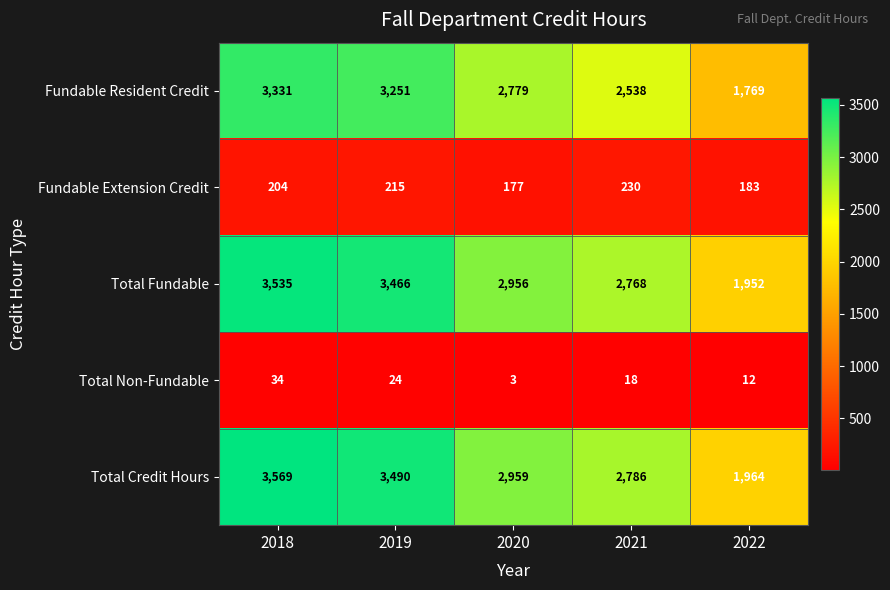

Is it true that Fundable Resident Credit equals 3251 at 2019?

True